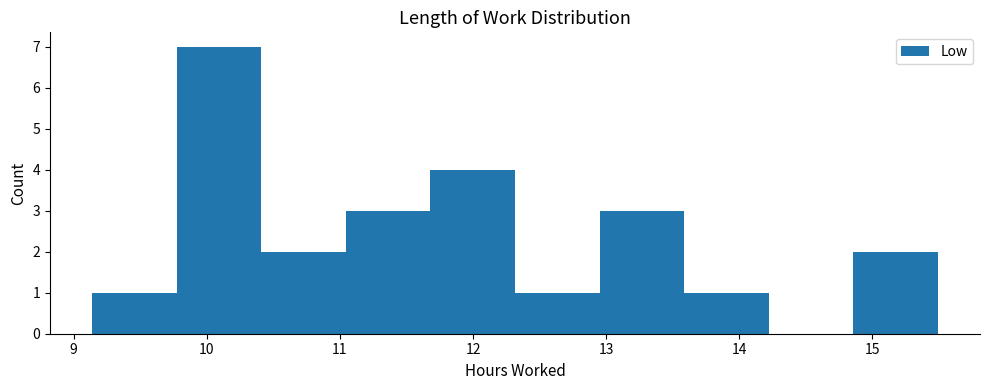

Reading left to right, list every bar in this chart as the range it spans on the x-axis followed by its height. Neither the bar edges nor the heights are printed on the chart, so give them approximately, as read against the axes.

9.1 to 9.8: 1
9.8 to 10.4: 7
10.4 to 11.0: 2
11.0 to 11.7: 3
11.7 to 12.3: 4
12.3 to 13.0: 1
13.0 to 13.6: 3
13.6 to 14.2: 1
14.2 to 14.9: 0
14.9 to 15.5: 2